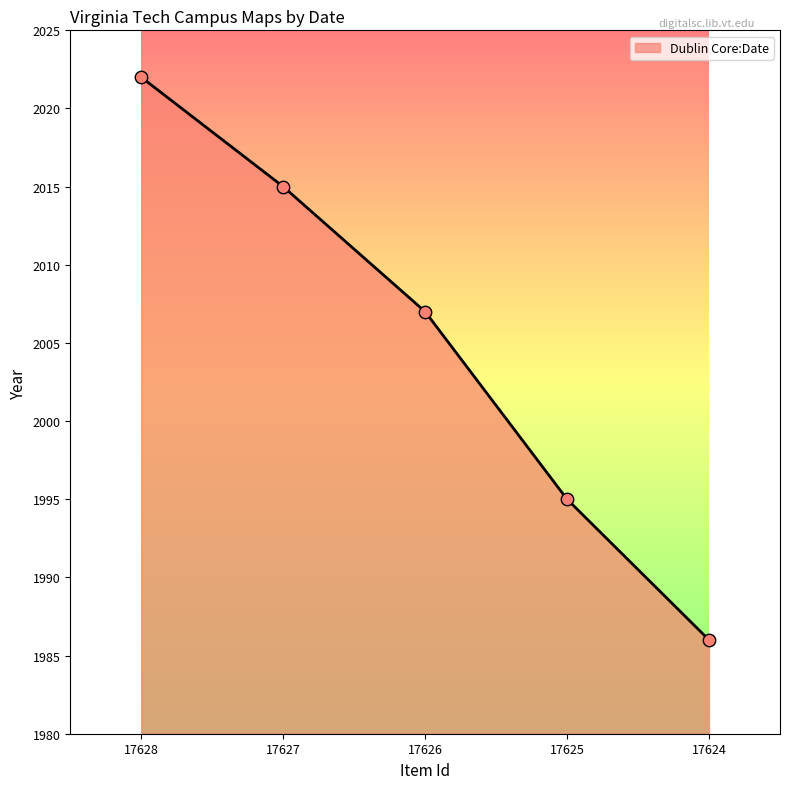

Which has a higher value, 17626 or 17624?

17626